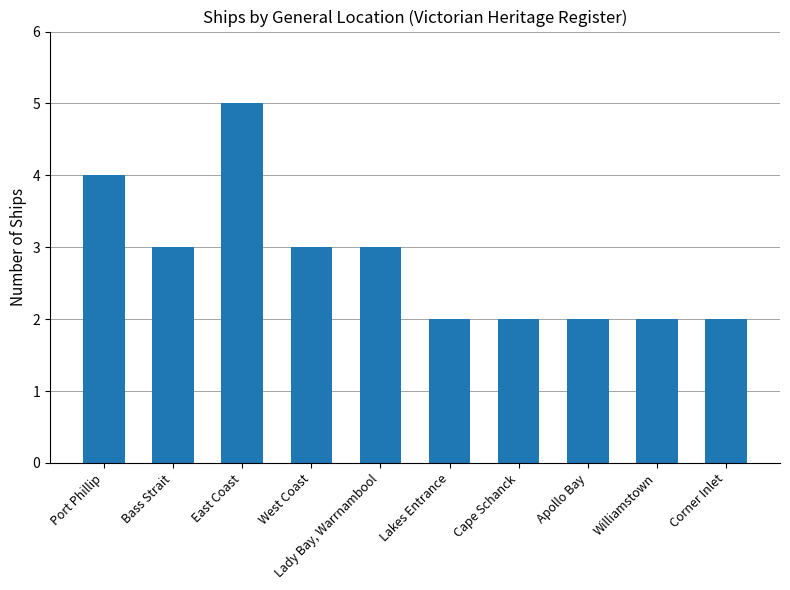

What is the difference between the second highest and second lowest values?

2